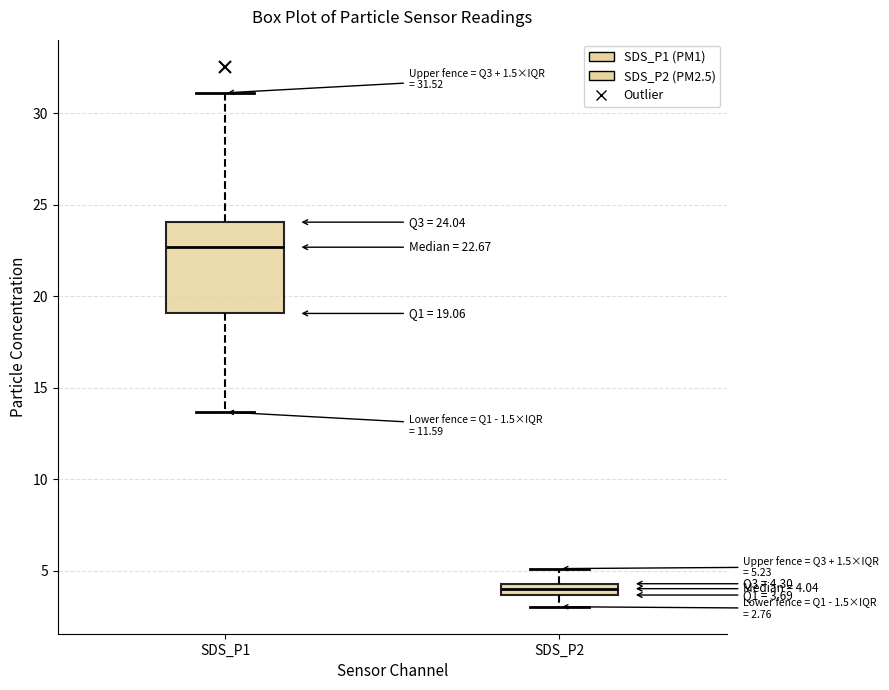

Which box has the lowest median line?

SDS_P2